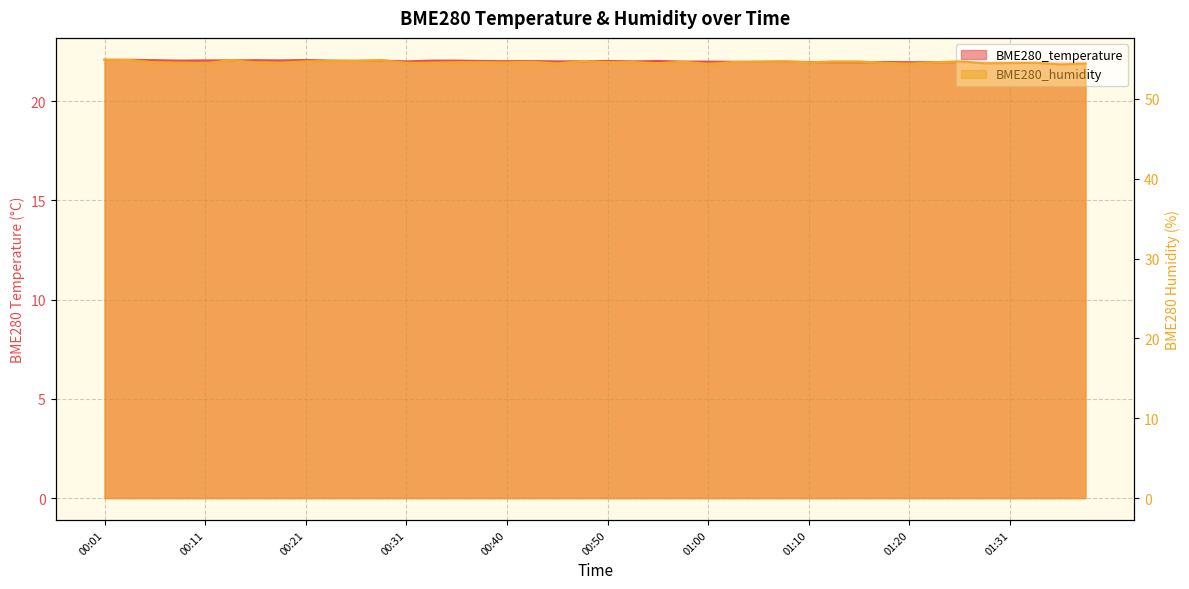

True or false: BME280_humidity and BME280_temperature cross at least once.

False